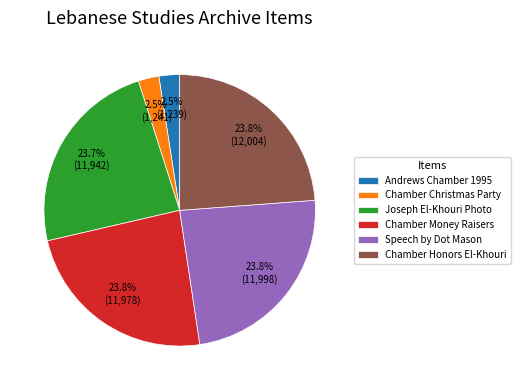

Does any single category account for the majority?

No